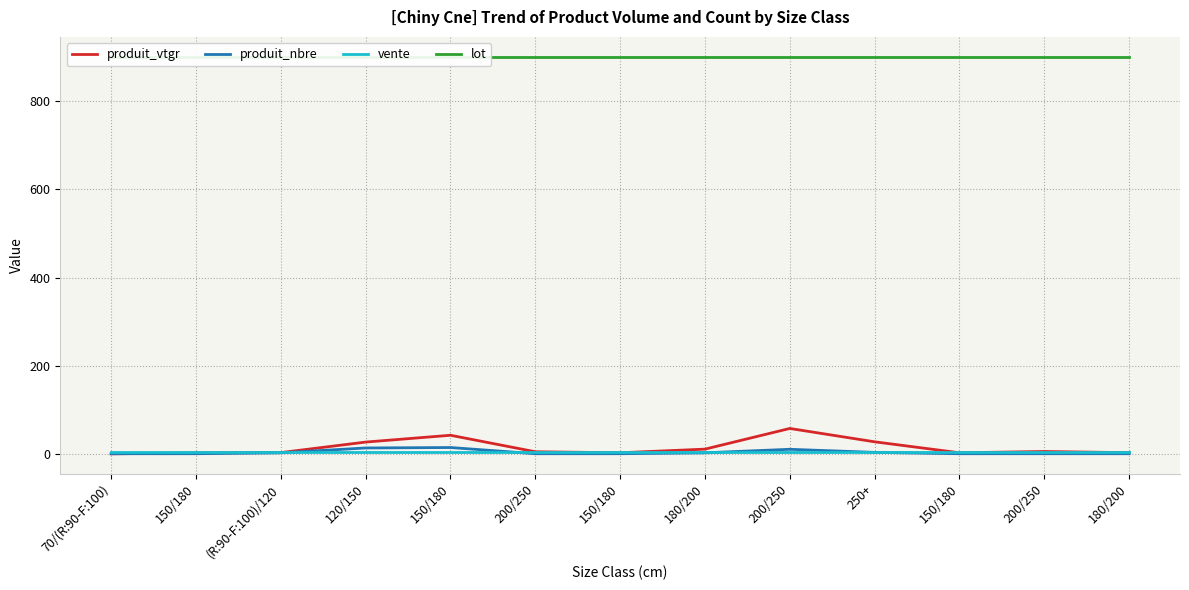

Between 150/180 and (R:90-F:100)/120, which is larger?

(R:90-F:100)/120